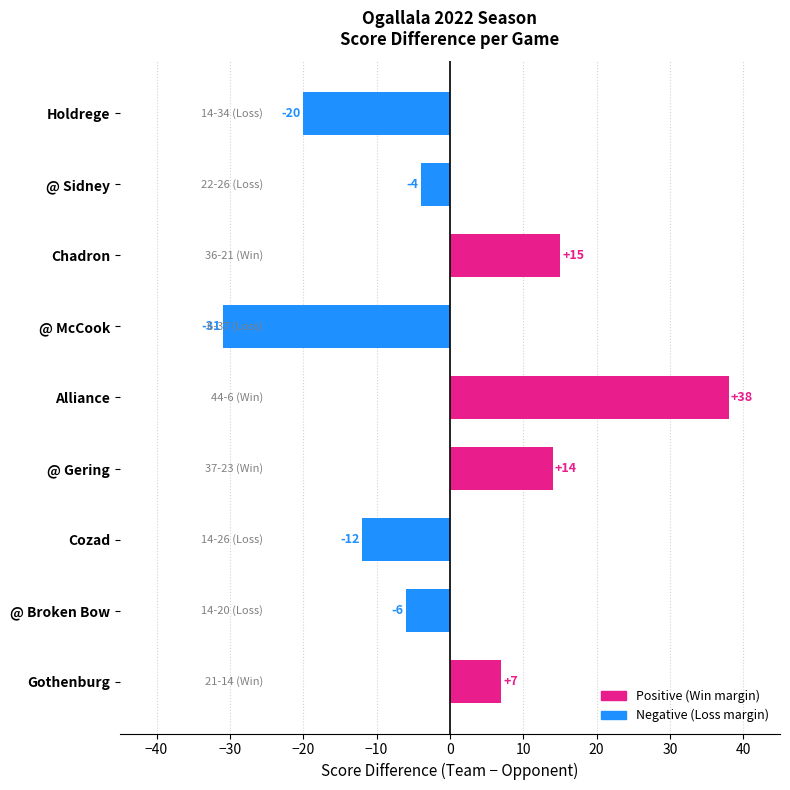

At which label is the value closest to 3?

Gothenburg